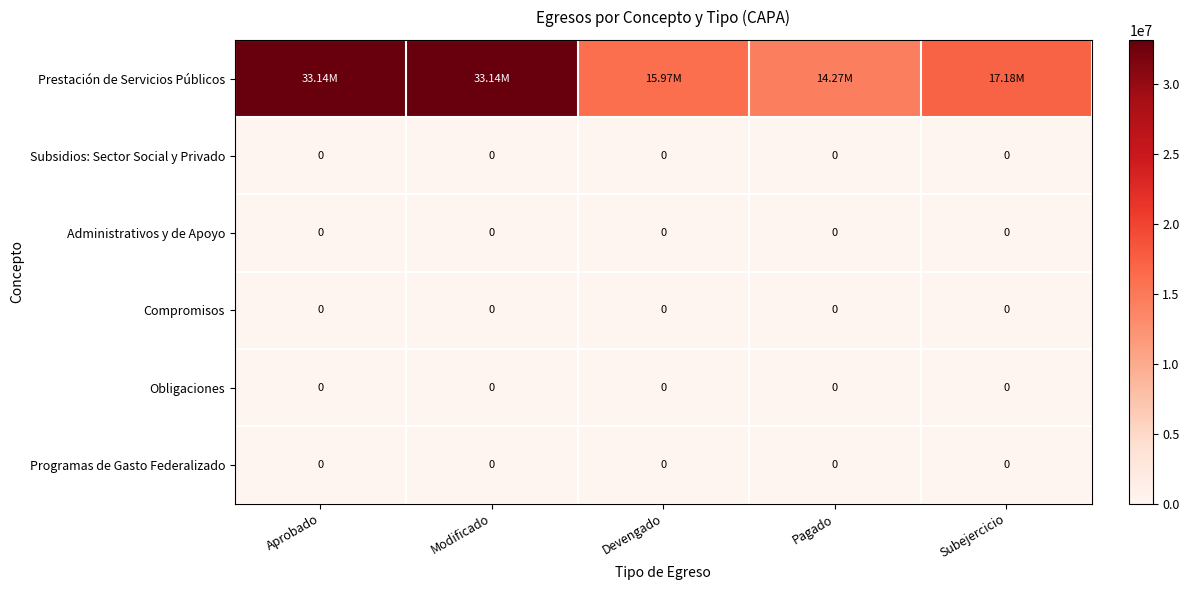

Where is Compromisos nearest to the value 0?

Aprobado